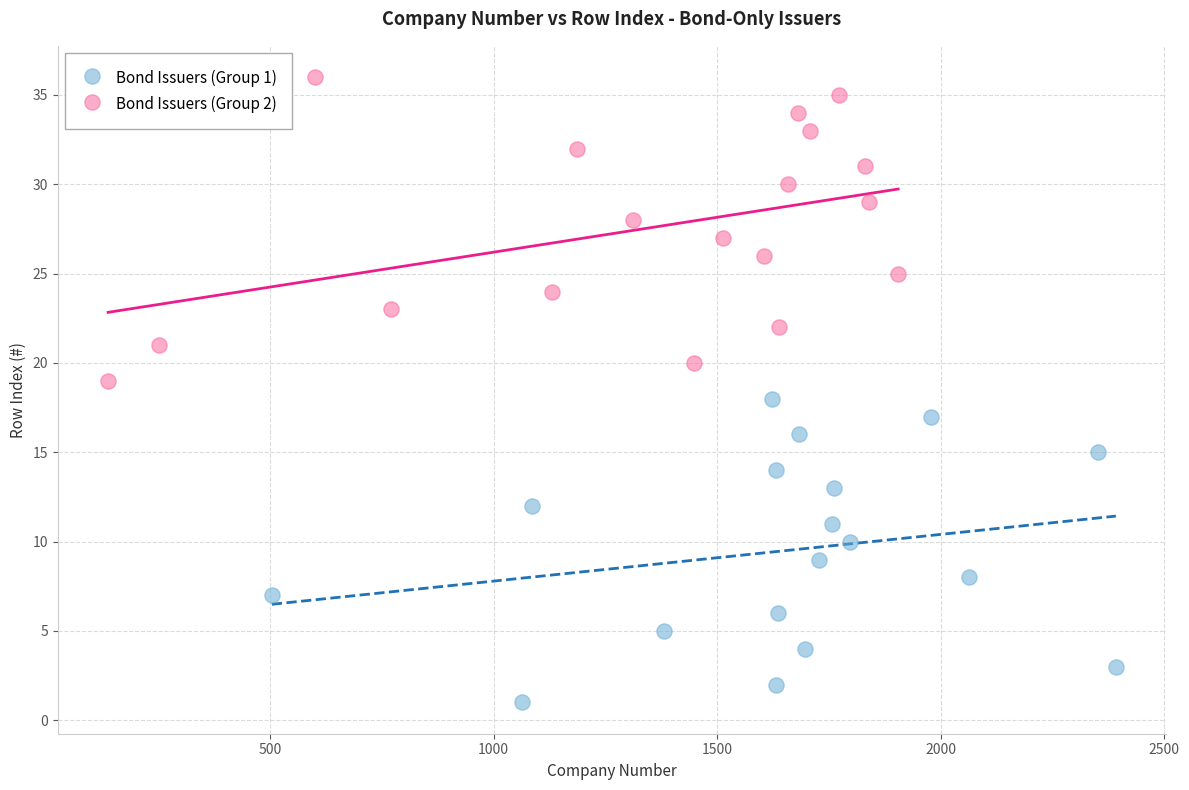

Which series contains the lowest Y value?

Bond Issuers (Group 1)